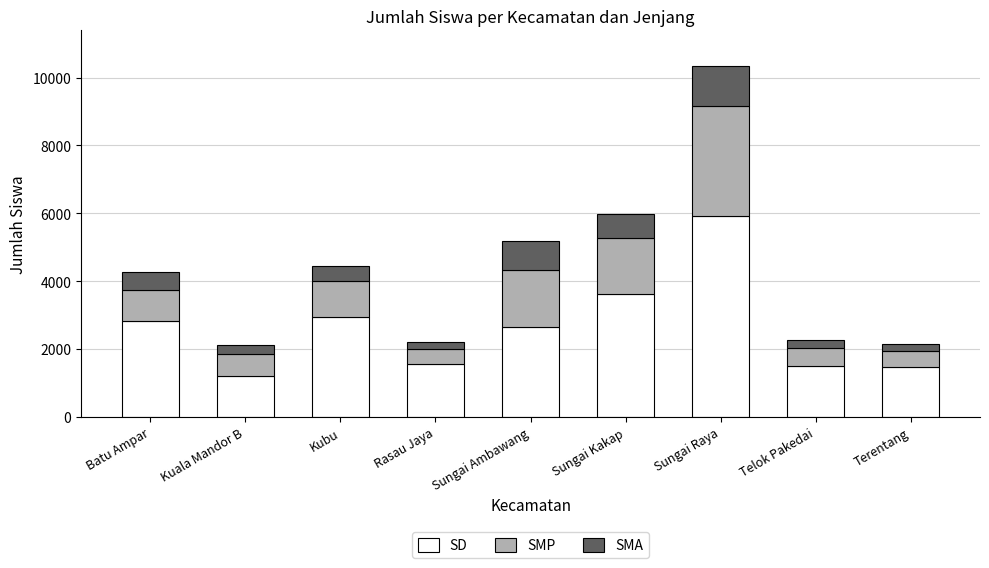

What is the sum of all SD values?

23679